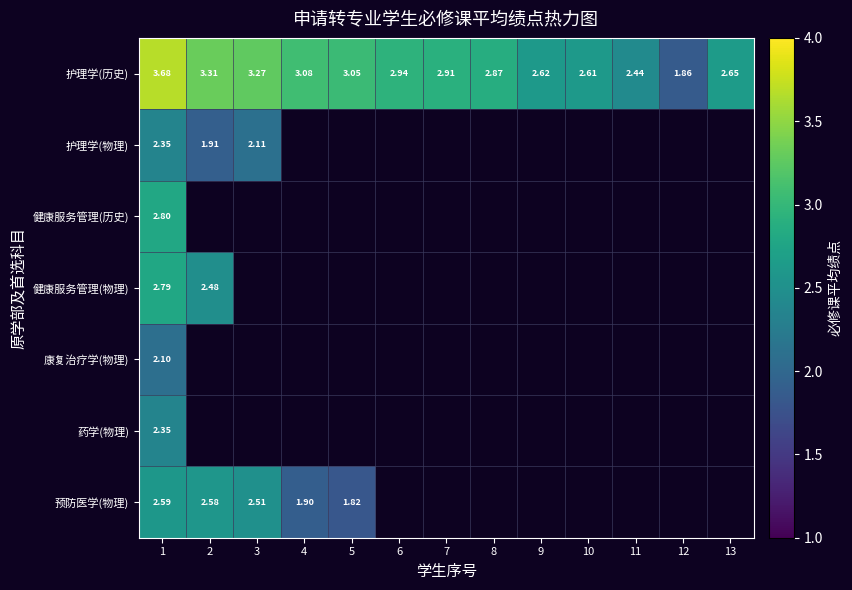

At which category is the sum across all series the highest?

1